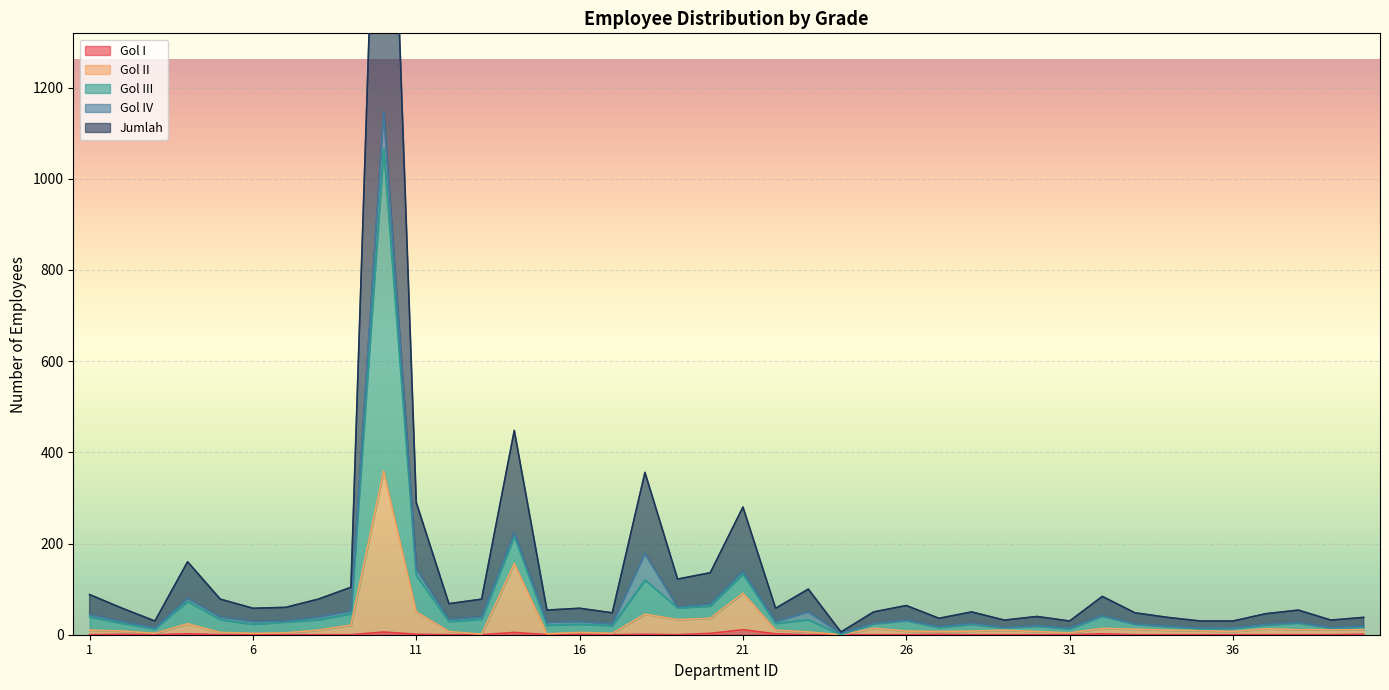

Where is Gol III nearest to the value 575?

14